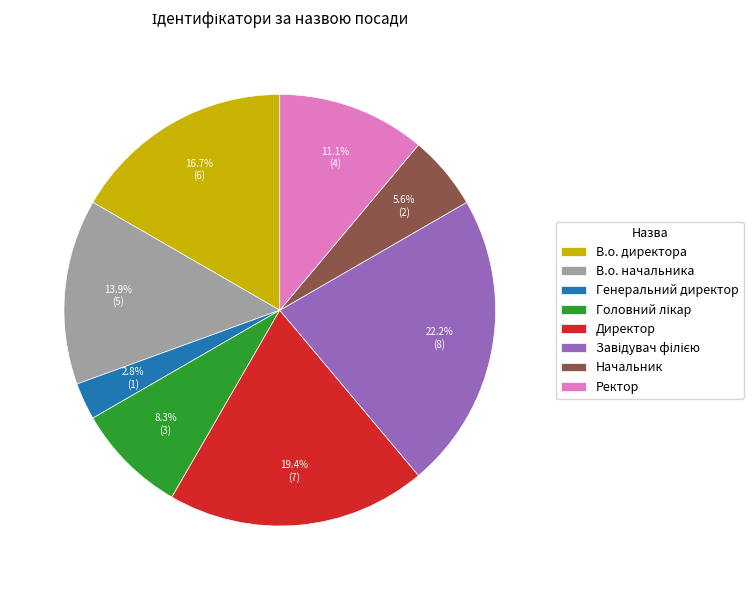

Is the sum of В.о. директора and Начальник greater than half?

No